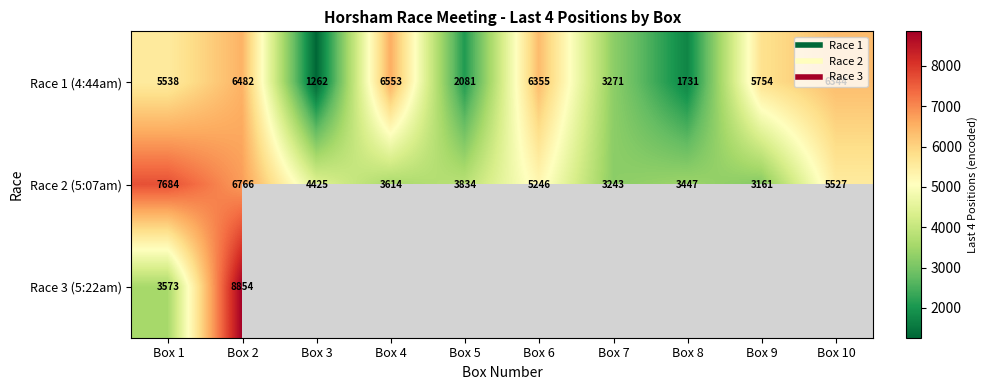

The value of Race 2 (5:07am) at Box 5 is 1855.9. True or false?

False